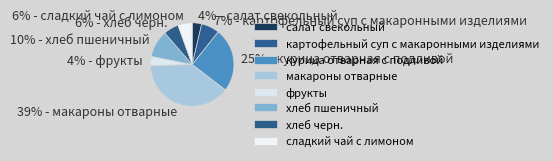

Does any single category account for the majority?

No